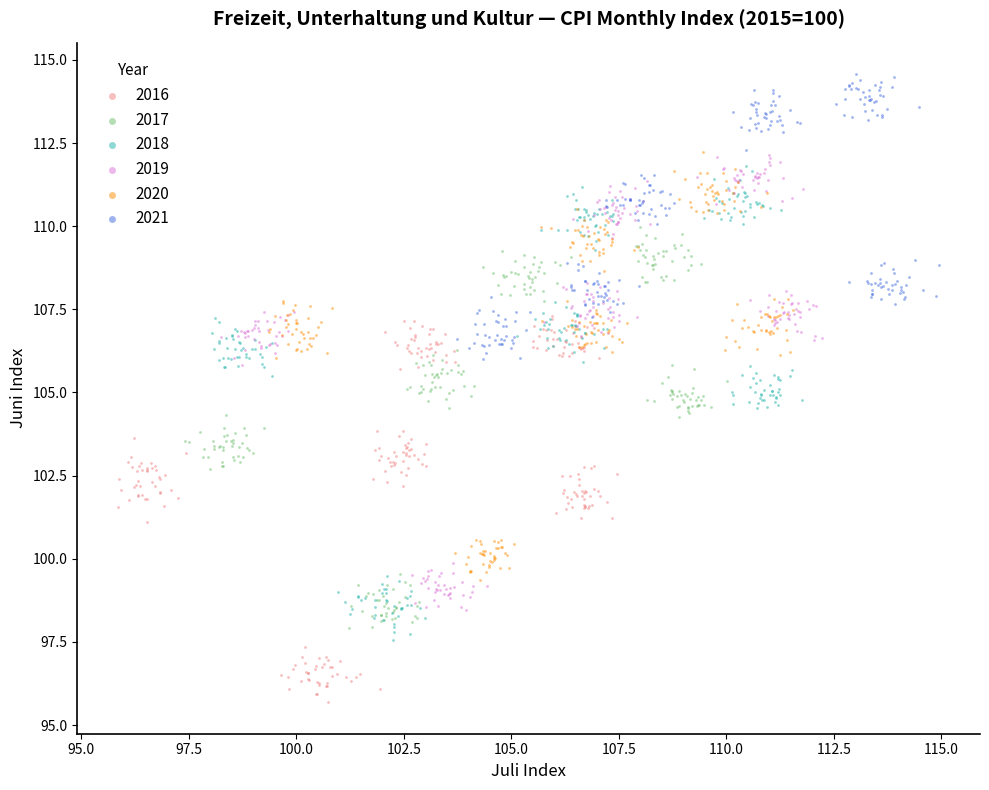

Which series has the widest spread of Y values?

2018